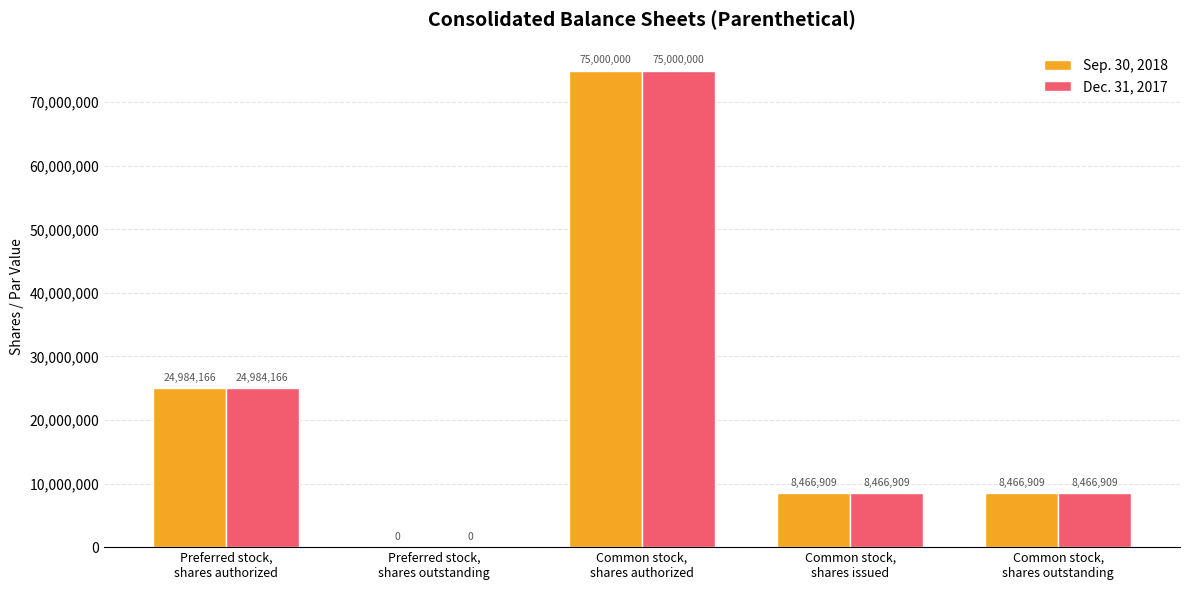

What is the sum of all Dec. 31, 2017 values?

116917984